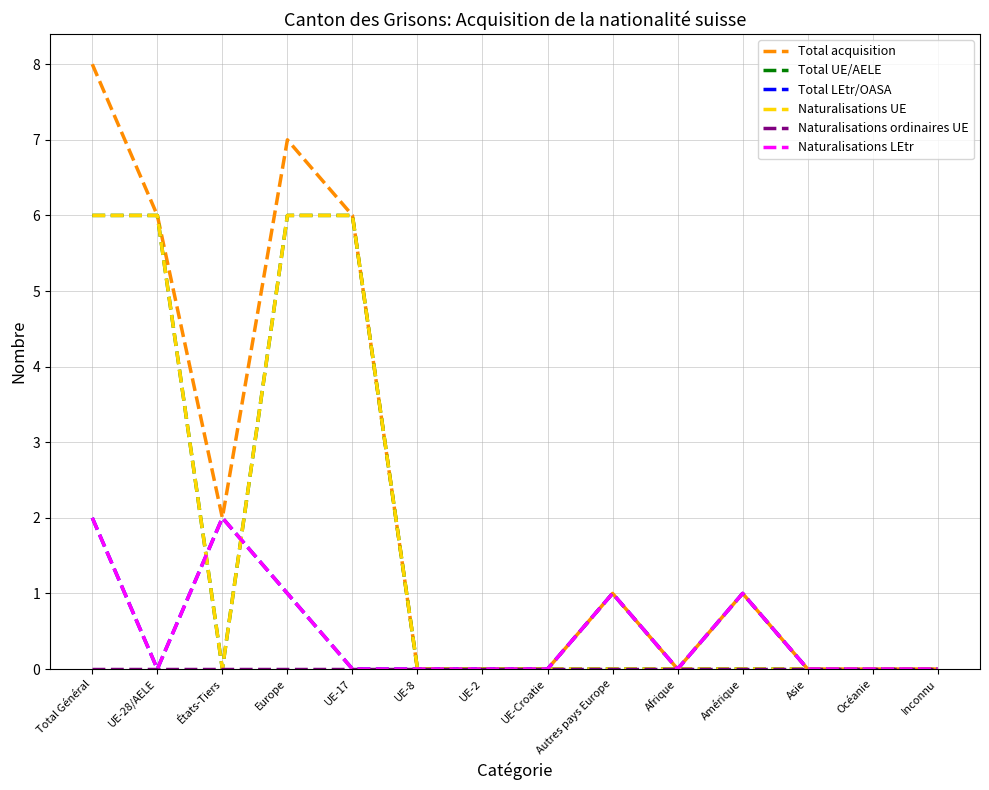

True or false: Naturalisations ordinaires UE and Total acquisition intersect in this chart.

False